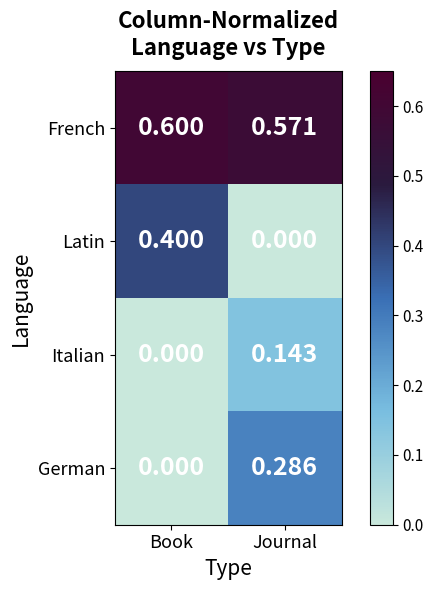

Which category has the lowest value across all series?

Journal